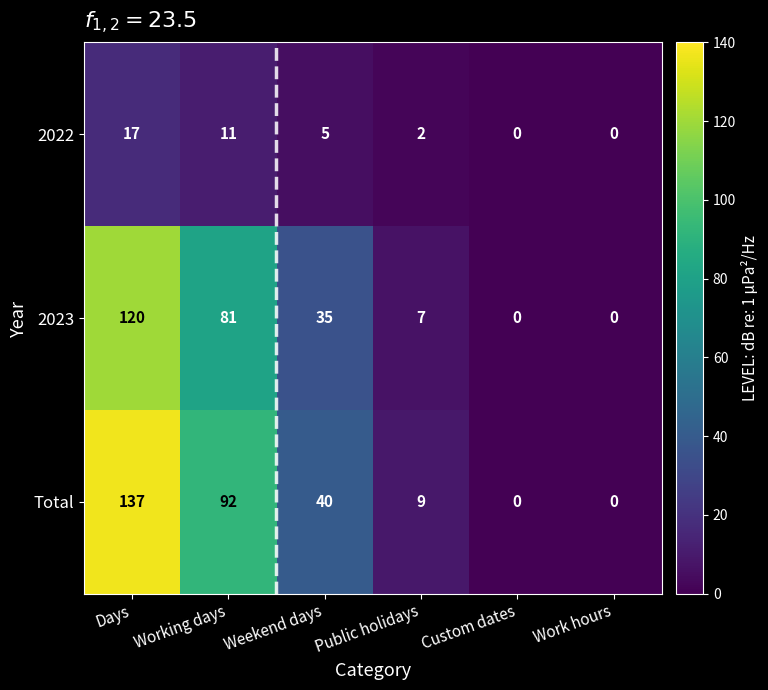

At Weekend days, list the series in order from largest to smallest.

Total, 2023, 2022